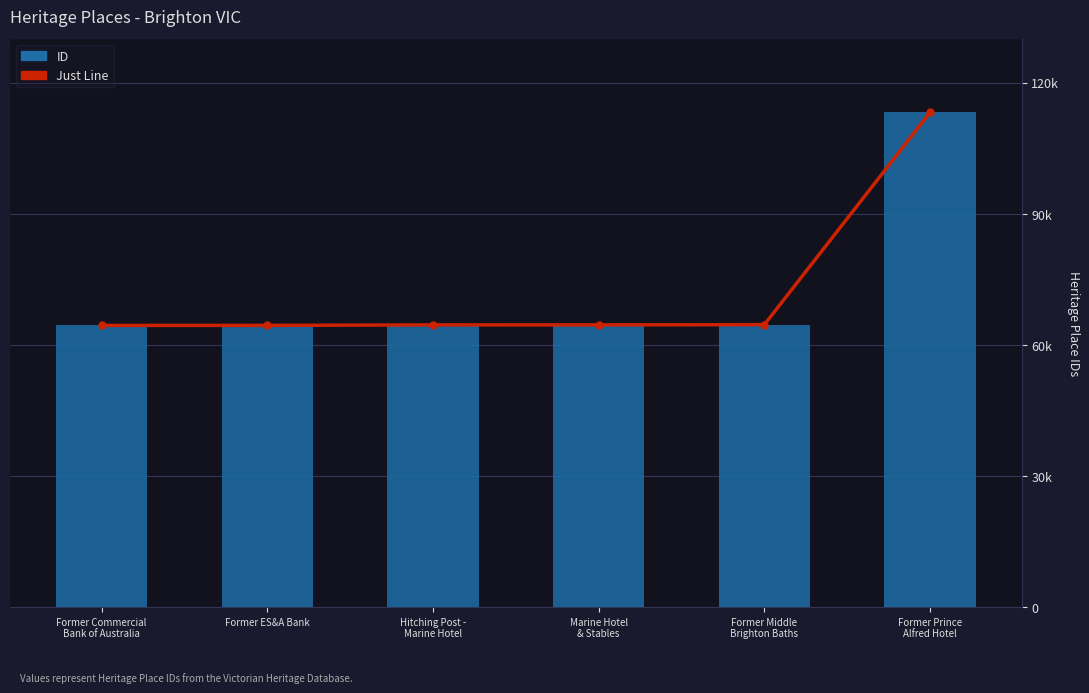

What is the sum of the ID values at Former Commercial
Bank of Australia and Hitching Post -
Marine Hotel?

129011